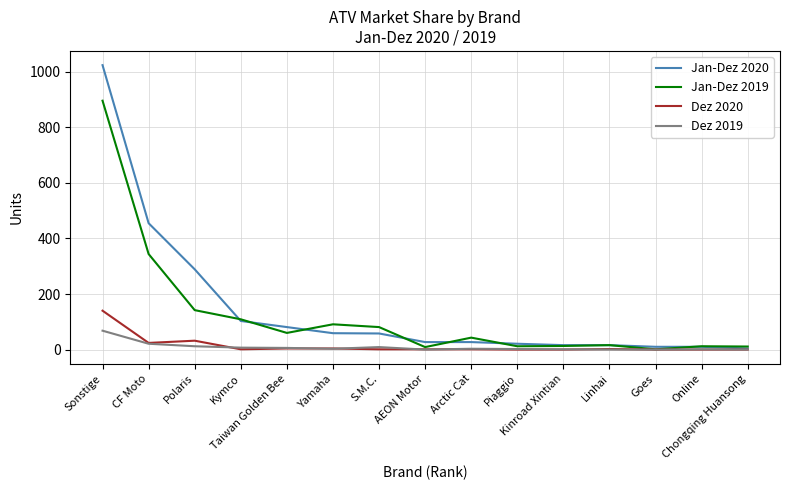

In Jan-Dez 2019, how many points are higher than both neighbors (excluding endpoints)?

4